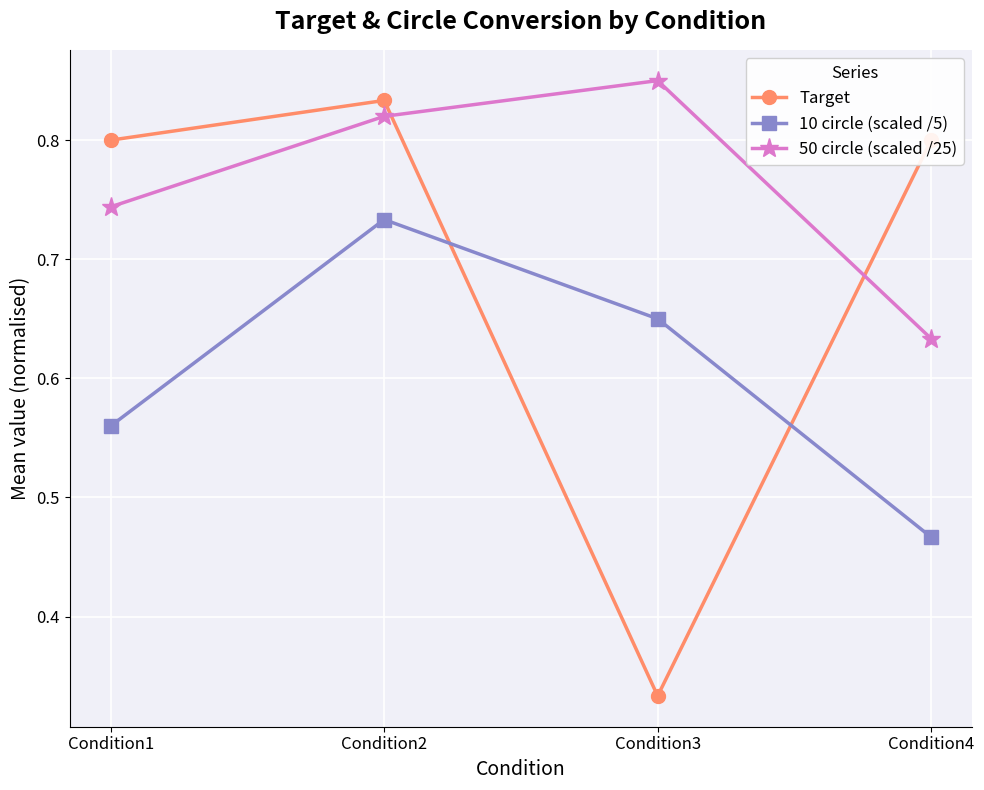

How many times do Target and 10 circle (scaled /5) cross each other?

2